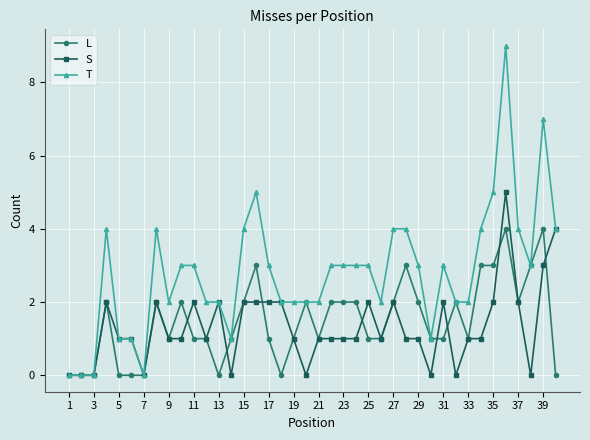

What is the difference between the maximum and minimum values in the L series?

4